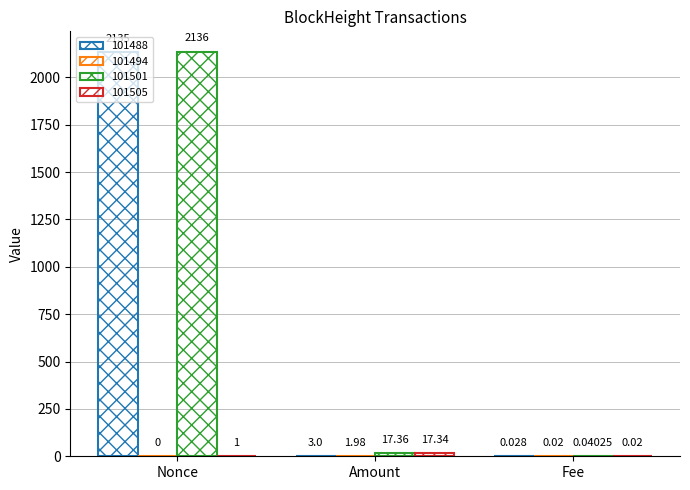

Between Fee and Amount, which is larger?

Amount